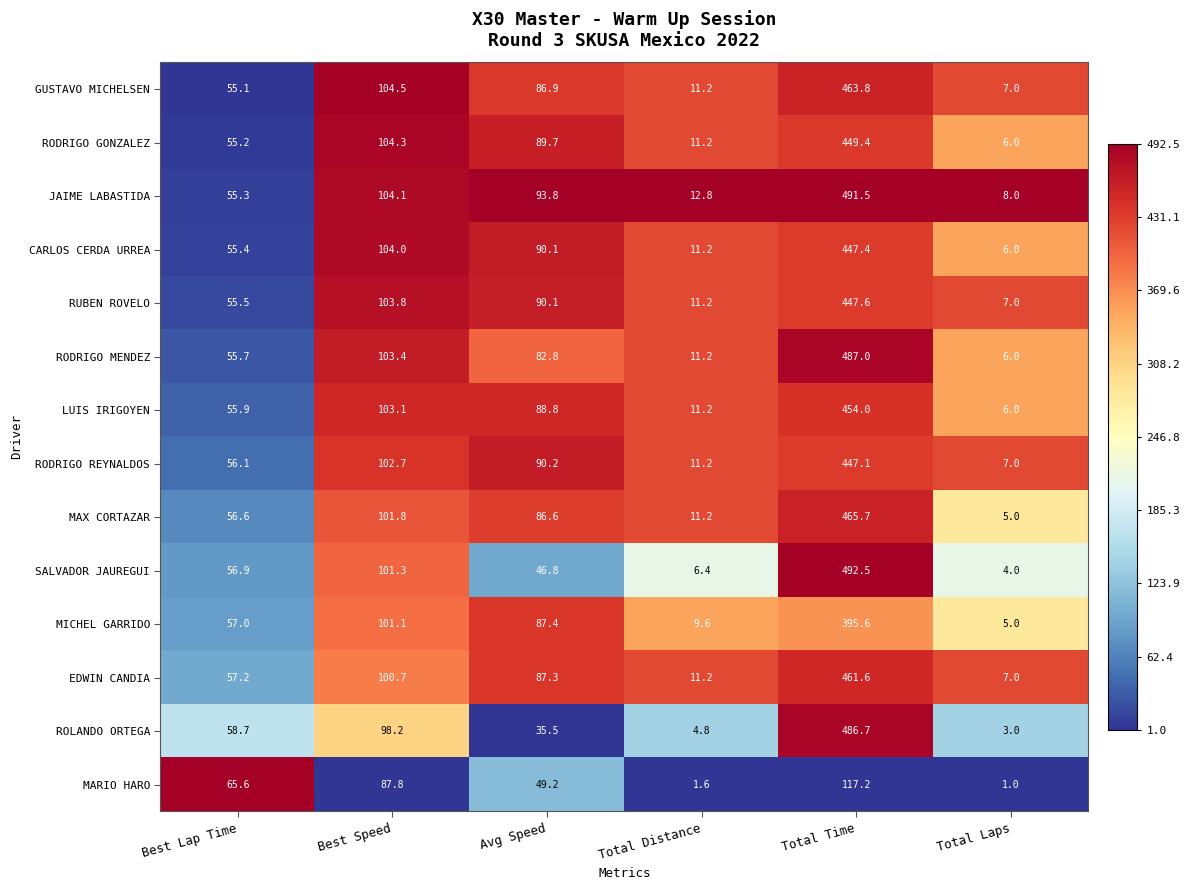

What is the sum of all CARLOS CERDA URREA values?

714.1